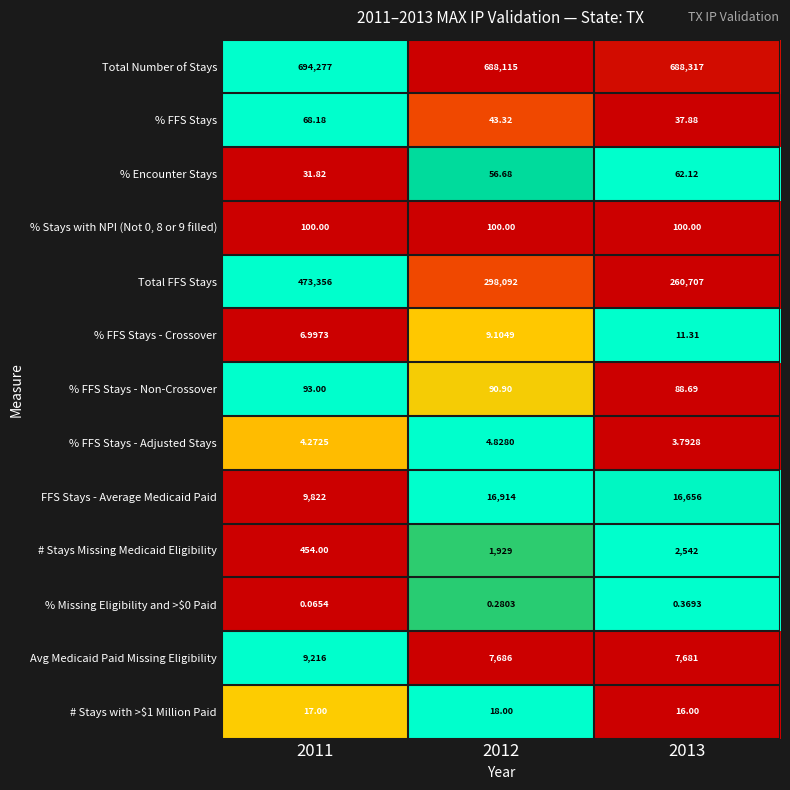

How many values in the FFS Stays - Average Medicaid Paid series are below 16656?

1